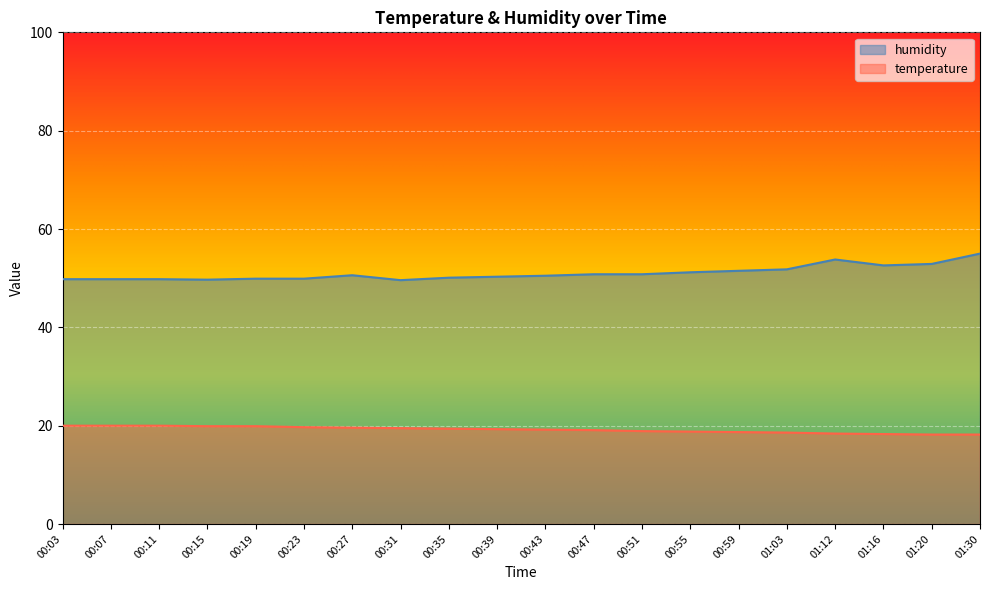

Which category has the lowest value in the temperature series?

01:20